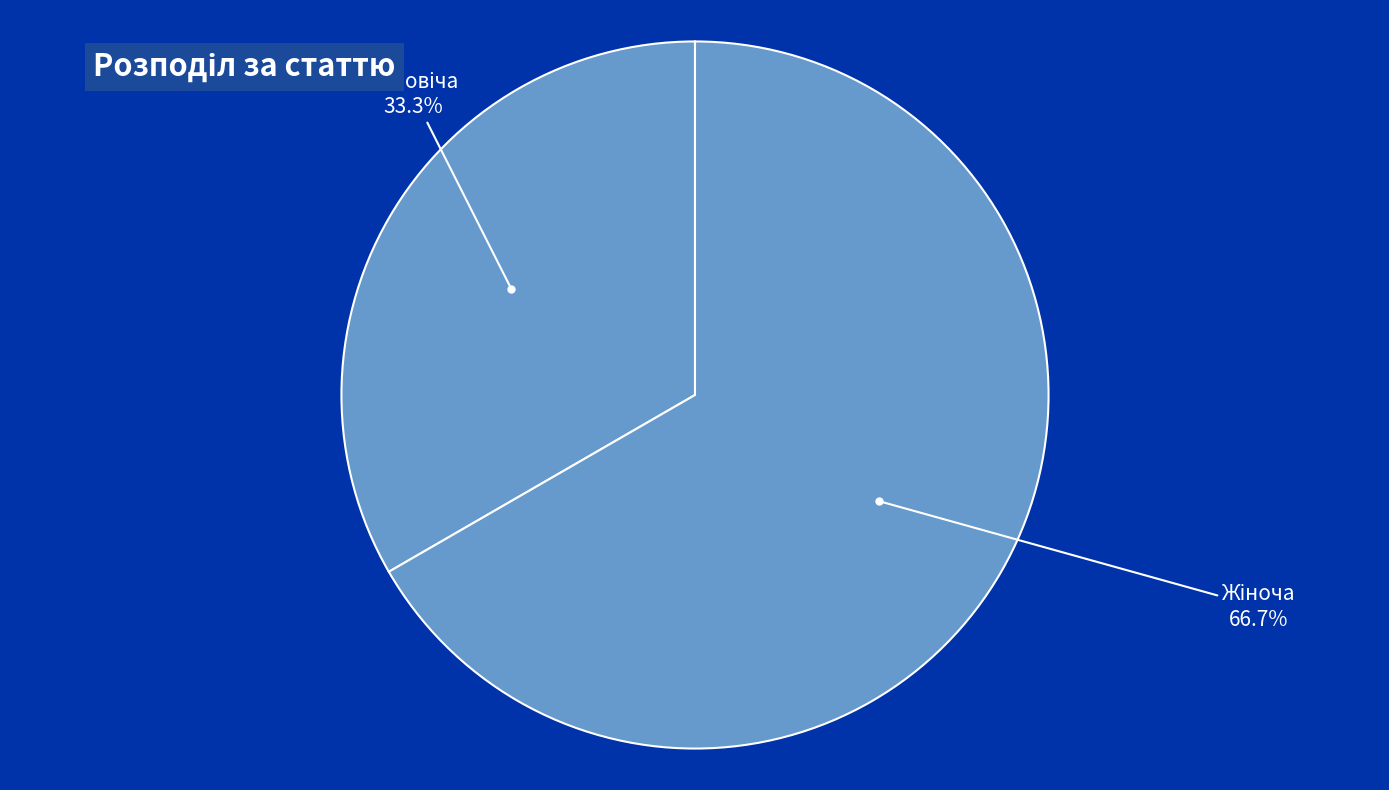

To the nearest percent, what is the difference between the largest and smallest slice percentages?

33%